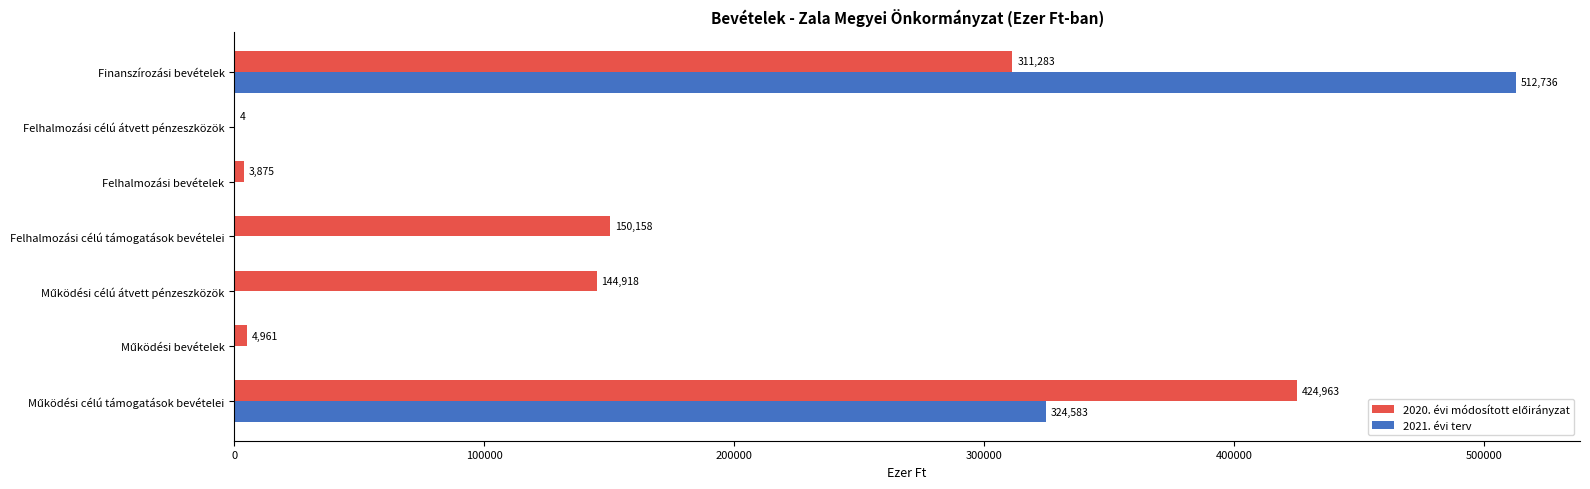

At which category is the sum across all series the highest?

Finanszírozási bevételek